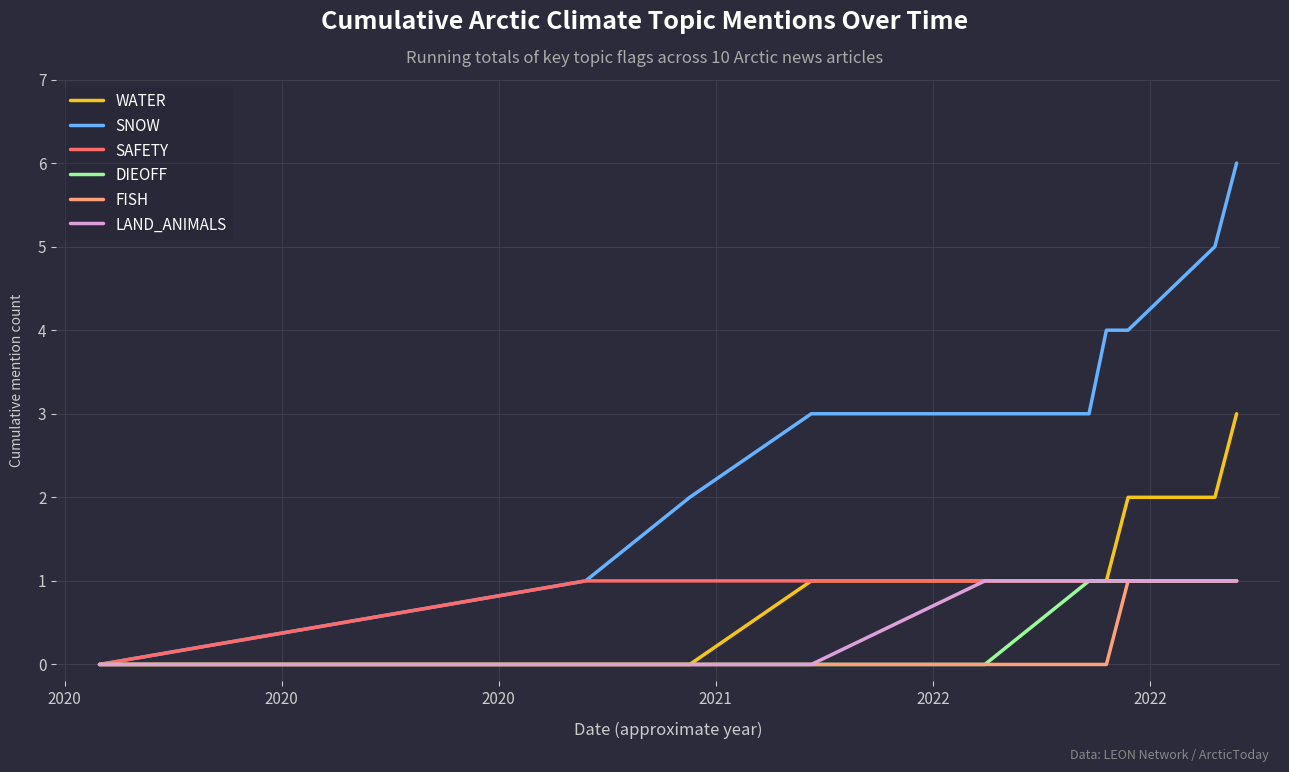

What is the greatest value displayed?

6